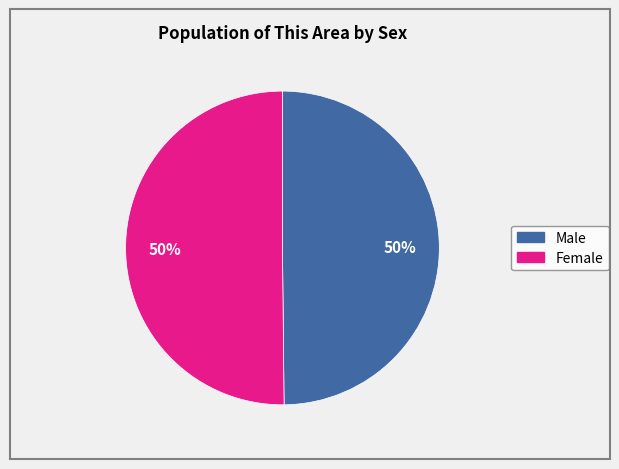

Is it true that Male is 50% of the pie?

True